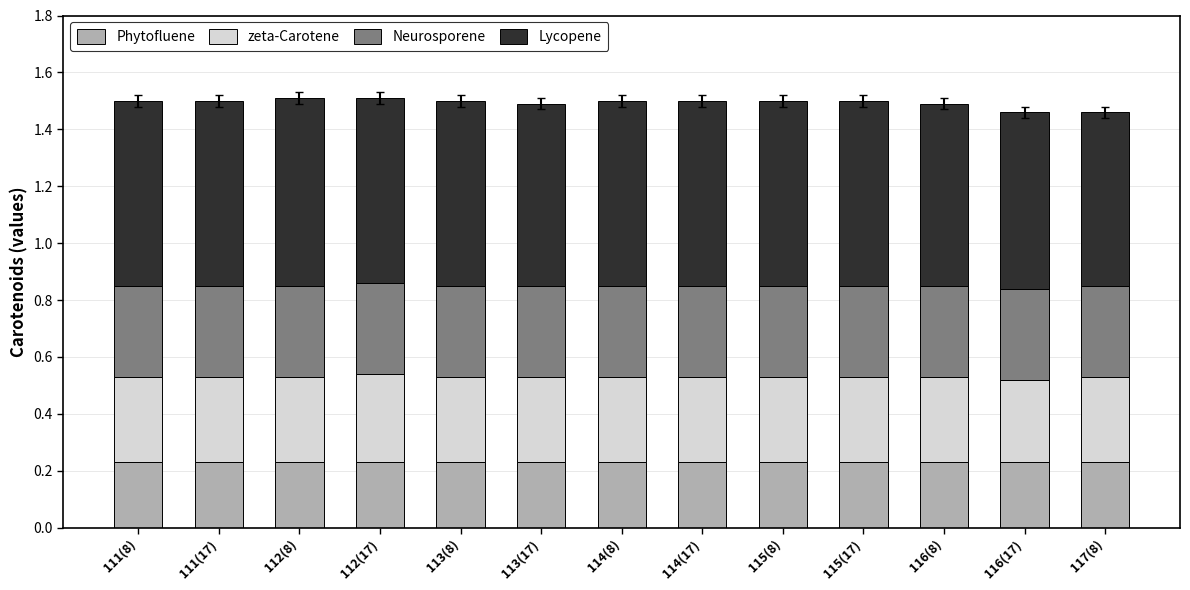

The value of Phytofluene at 114(8) is 0.4. True or false?

False